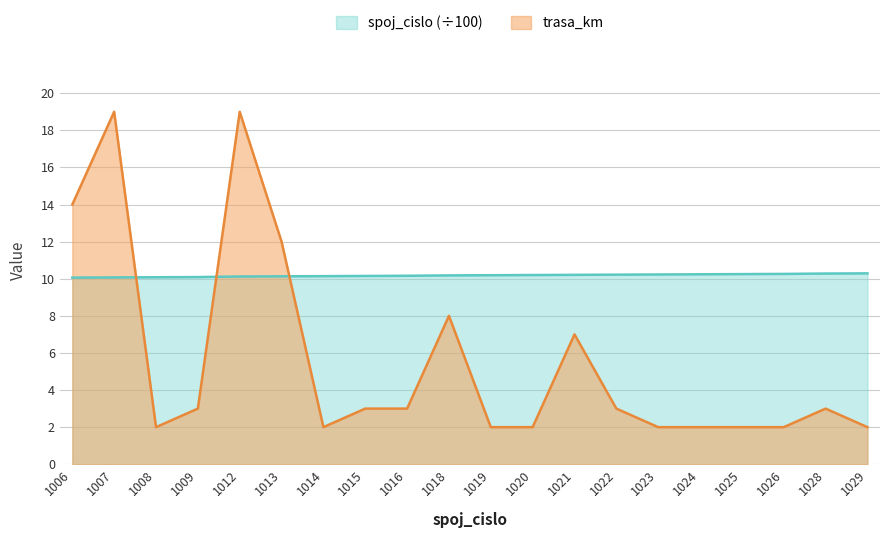

Which category has the highest value in the spoj_cislo series?

1029